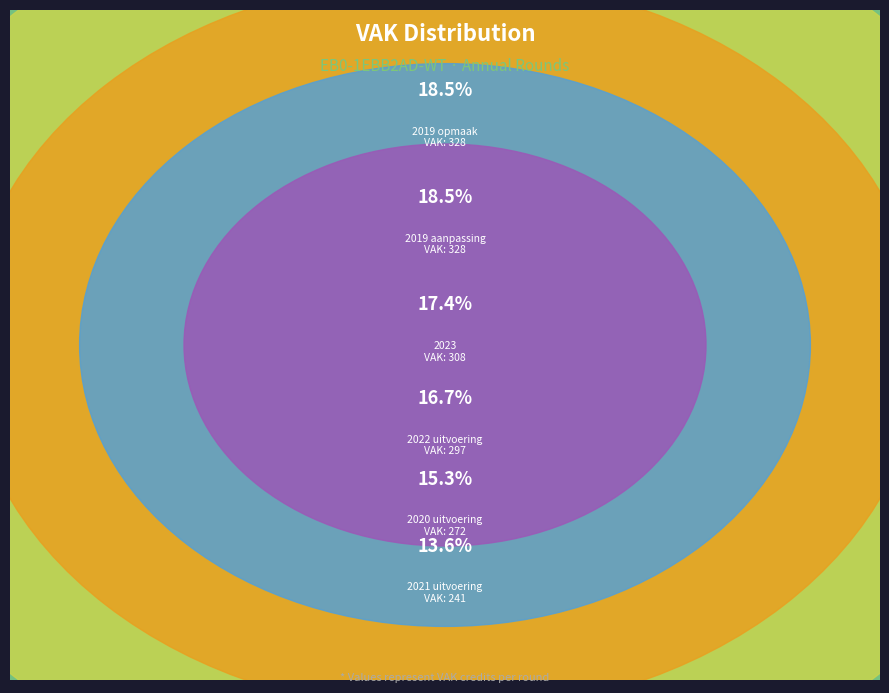

What portion of the pie excludes 2019 1ste aanpassing?

81.5%